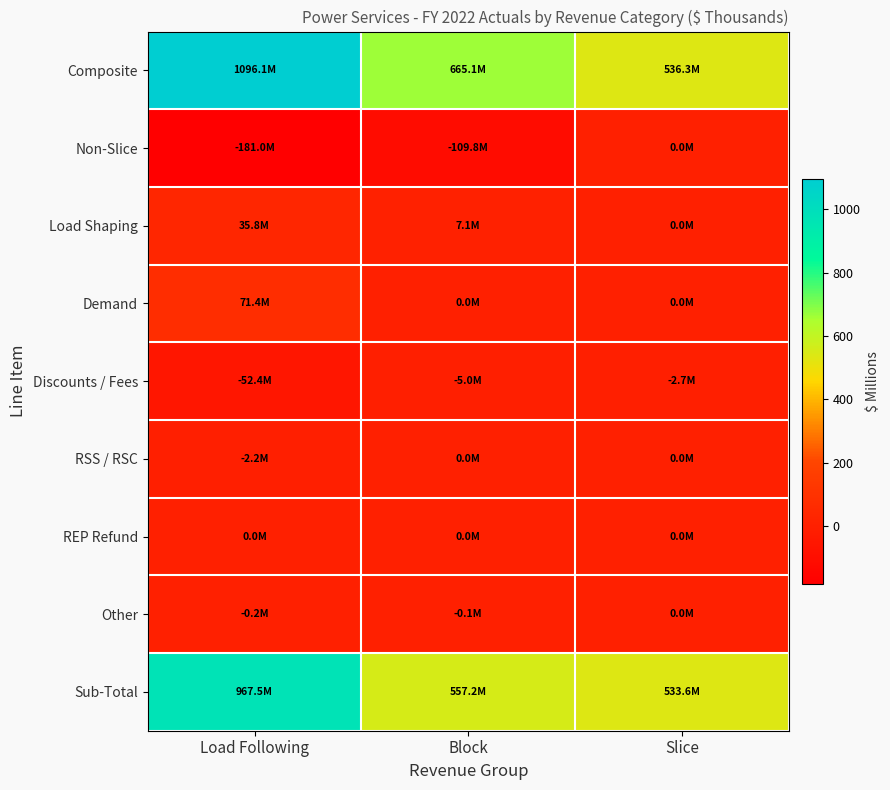

Which series has the widest spread of values?

Composite